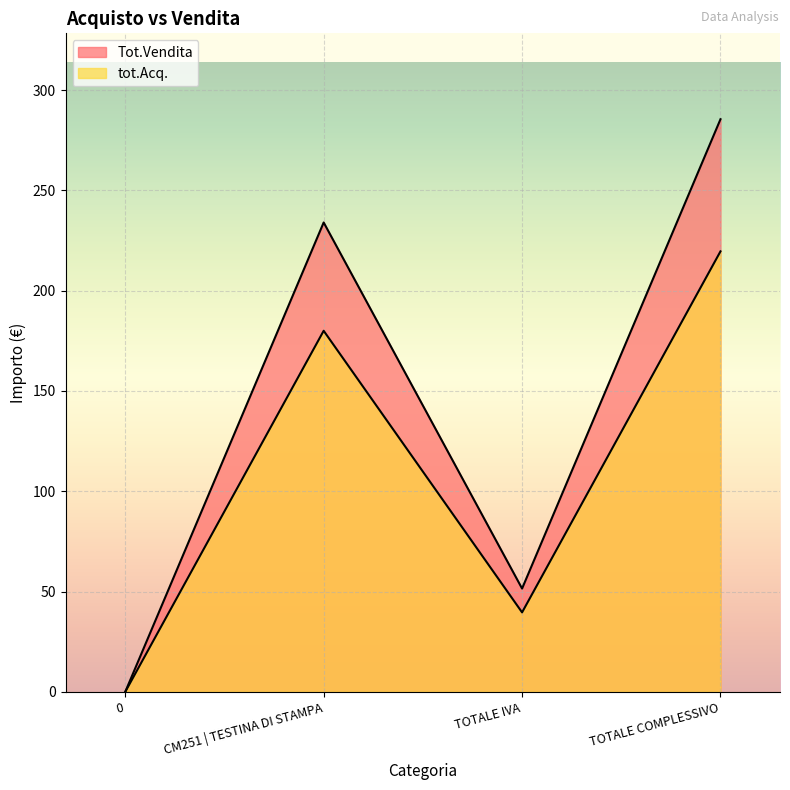

What is the approximate value of Tot.Vendita at TOTALE IVA?

51.5